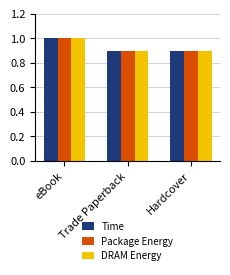

How many bars are there in each group?

3